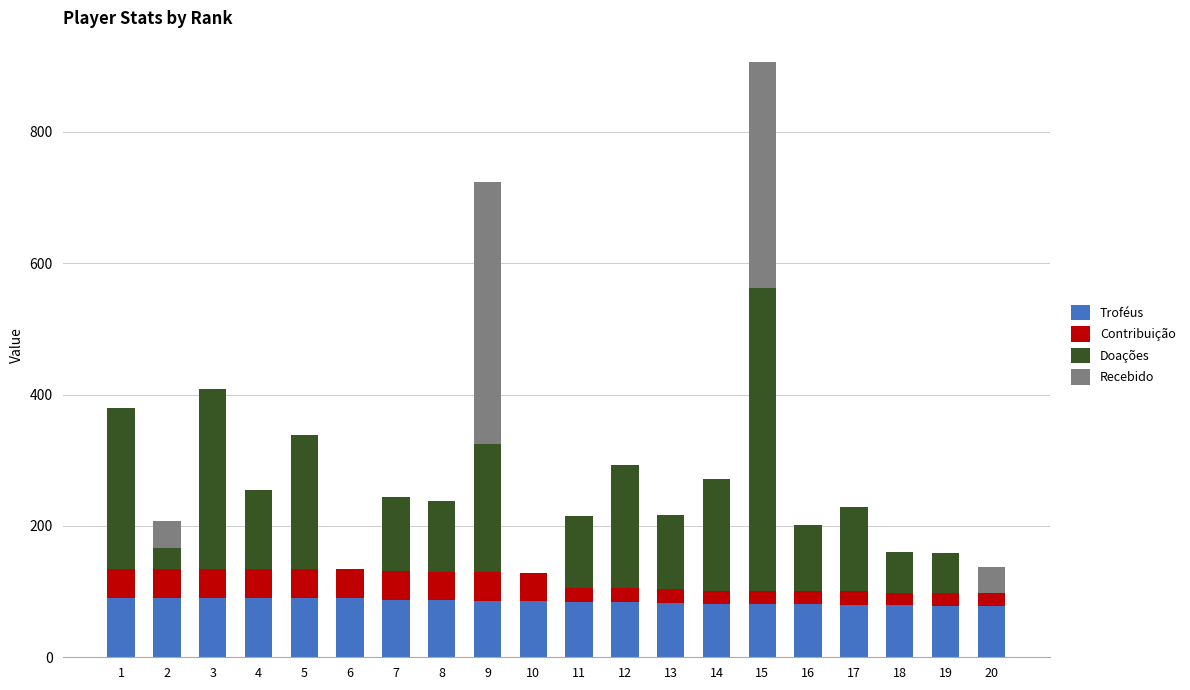

What is the sum of all Troféus values?

1696.0